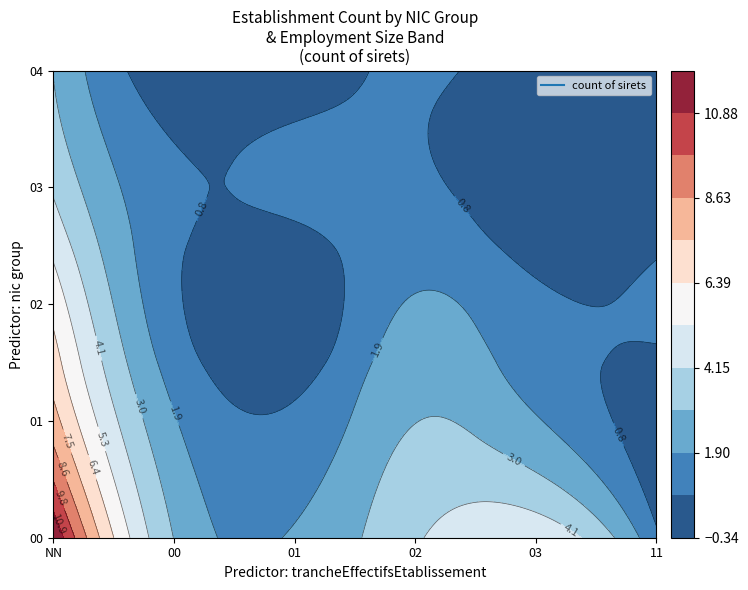

Reading right to left, extract all data points from this chart.

00: 11=1	03=5	02=4	01=2	00=3	NN=12
01: 11=0	03=2	02=3	01=1	00=2	NN=8
02: 11=1	03=1	02=2	01=0	00=1	NN=6
03: 11=0	03=0	02=1	01=1	00=1	NN=4
04: 11=0	03=0	02=1	01=0	00=0	NN=3